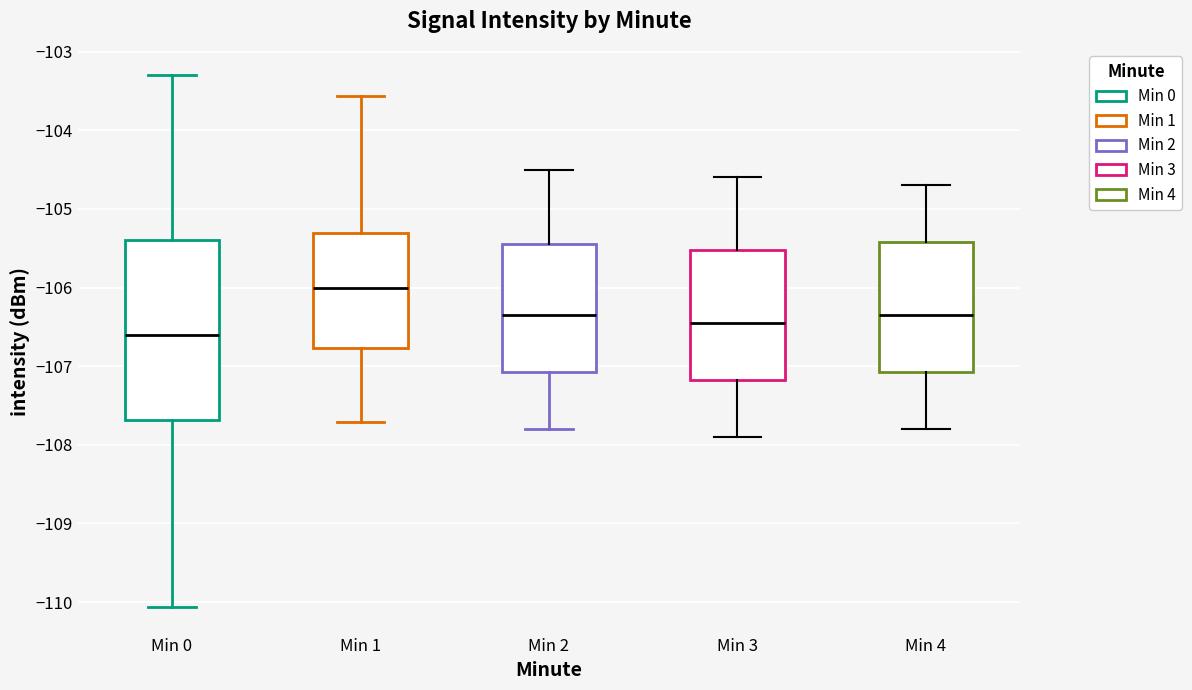

Reading left to right, transcribe this box plot: for each box, give where its median line is, the range the box spans, and where its two whiskers end, as read against the y-axis. The values are not printed on the chart, so give them approximately, as read against the axis.

Min 0: median -106.6, box -107.7 to -105.4, whiskers -110.1 to -103.3
Min 1: median -106.0, box -106.8 to -105.3, whiskers -107.7 to -103.6
Min 2: median -106.3, box -107.1 to -105.4, whiskers -107.8 to -104.5
Min 3: median -106.4, box -107.2 to -105.5, whiskers -107.9 to -104.6
Min 4: median -106.3, box -107.1 to -105.4, whiskers -107.8 to -104.7